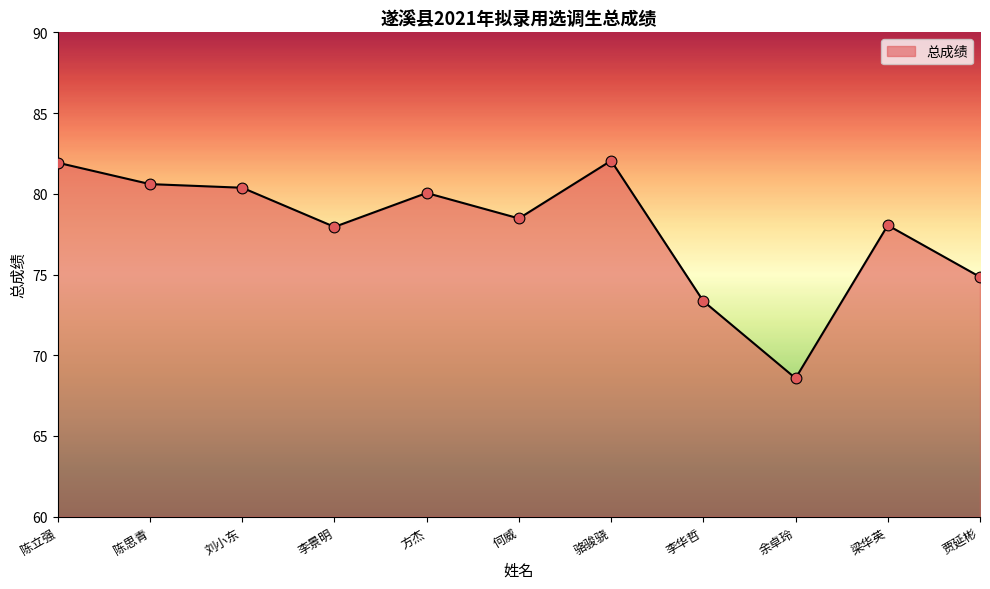

What is the change in value from 何威 to 余卓玲?

-9.9